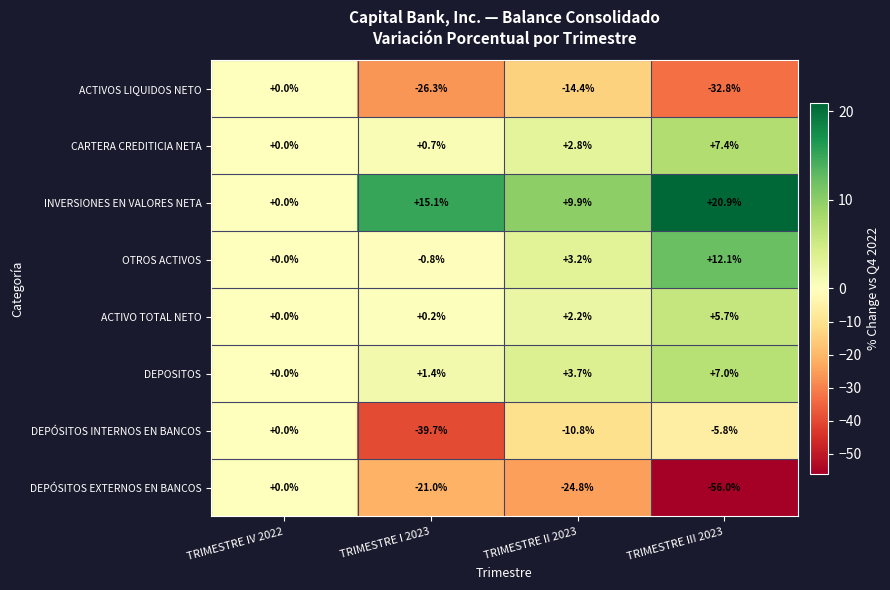

Where does the ACTIVO TOTAL NETO series first go above 2?

TRIMESTRE II 2023